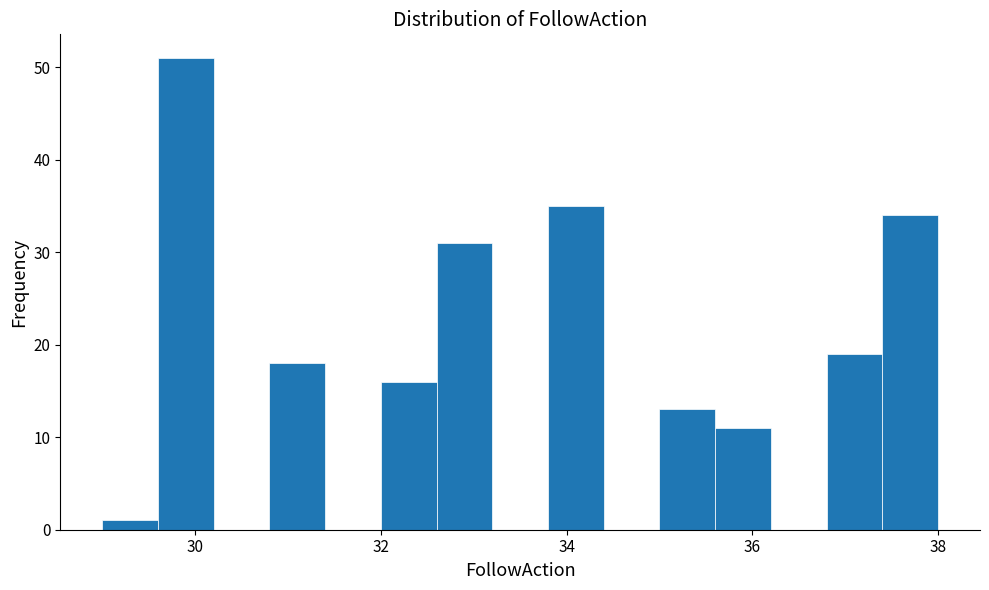

Around what value on the x-axis is the tallest bar? Give the approximate position of its centre, as read against the axis.

30.0